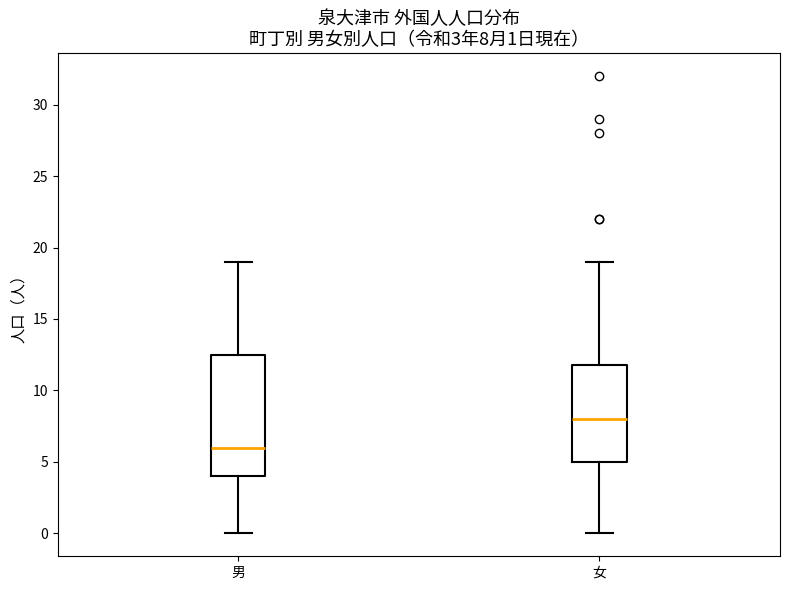

Which box's median line is the lowest?

男